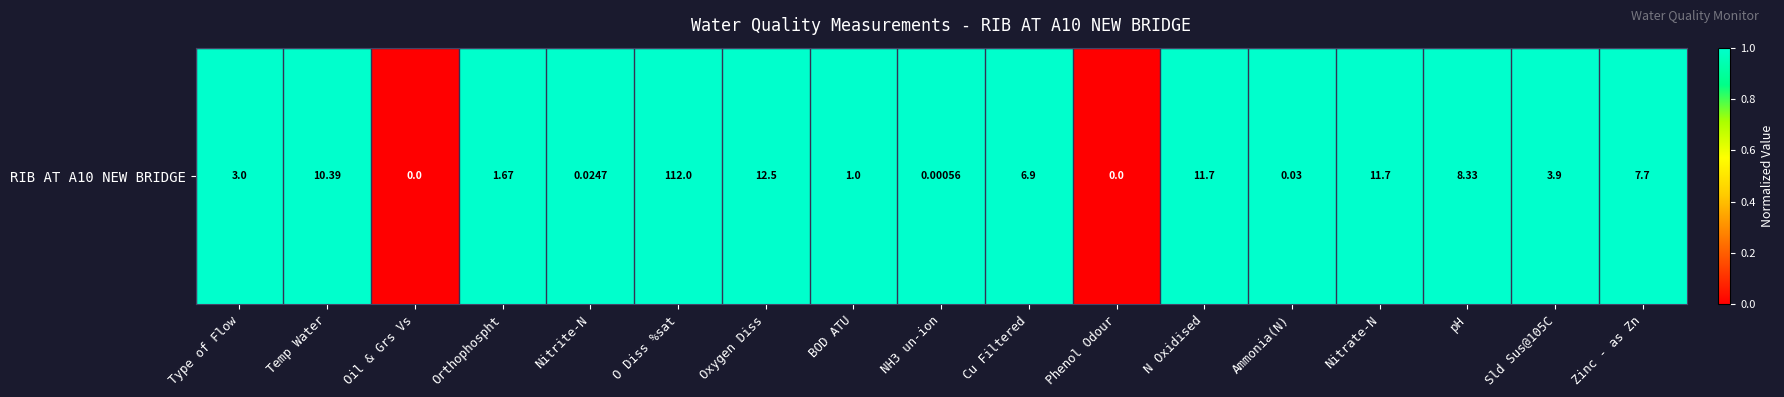

What is the change in value from Oil & Grs Vs to Oxygen Diss?

+1